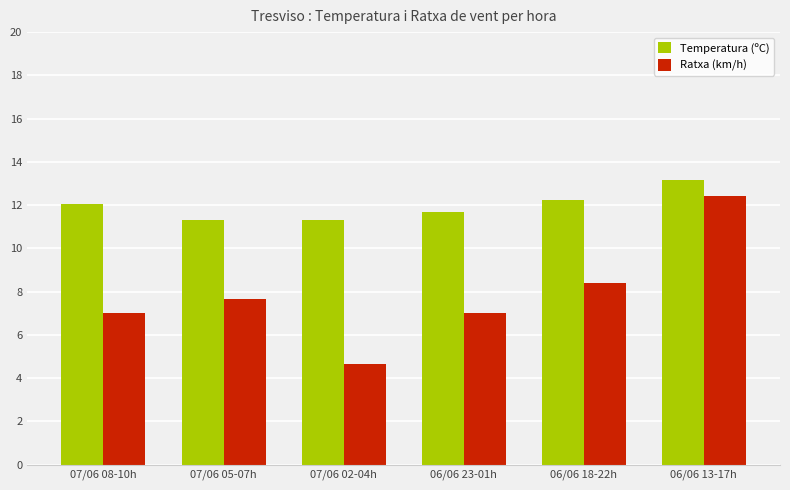

Which series has the widest spread of values?

Ratxa (km/h)